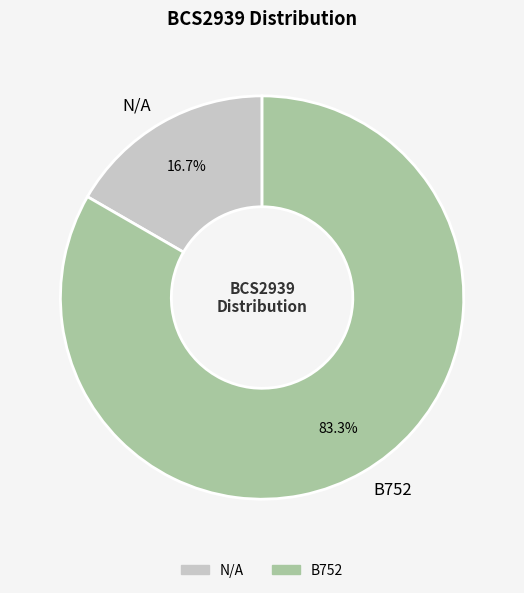

To the nearest percent, what portion does B752 represent?

83%